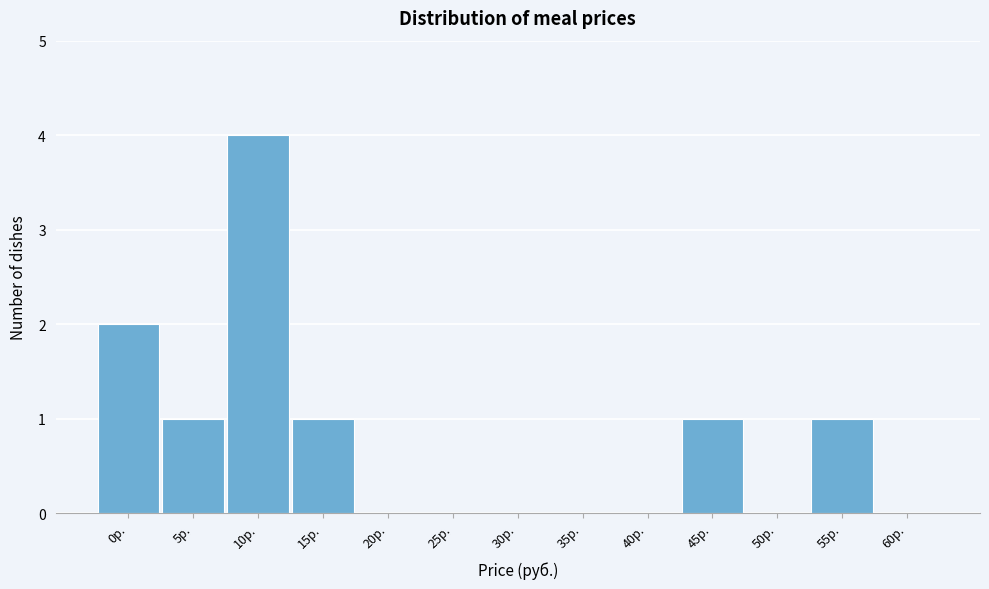

Reading right to left, transcribe all the data shown in this chart.

60р.=0	55р.=1	50р.=0	45р.=1	40р.=0	35р.=0	30р.=0	25р.=0	20р.=0	15р.=1	10р.=4	5р.=1	0р.=2